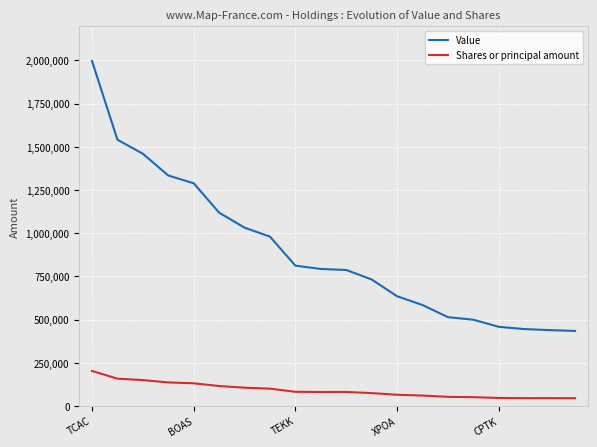

What is the greatest value displayed?

1997000